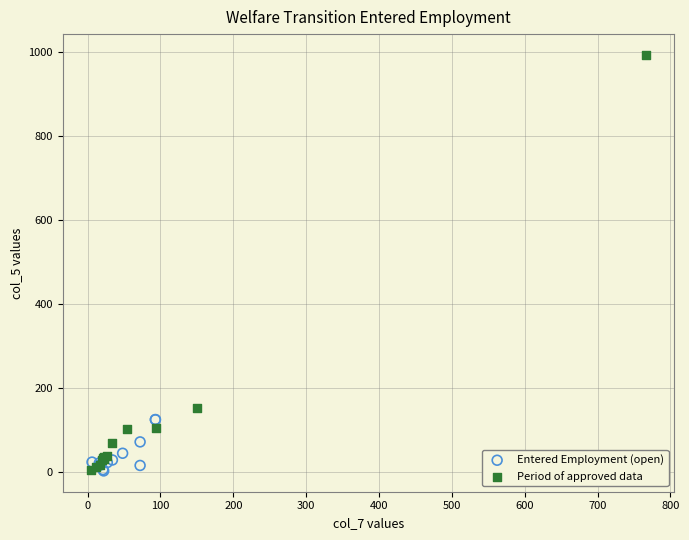

What are all the series names shown in the legend?

Entered Employment (open), Period of approved data